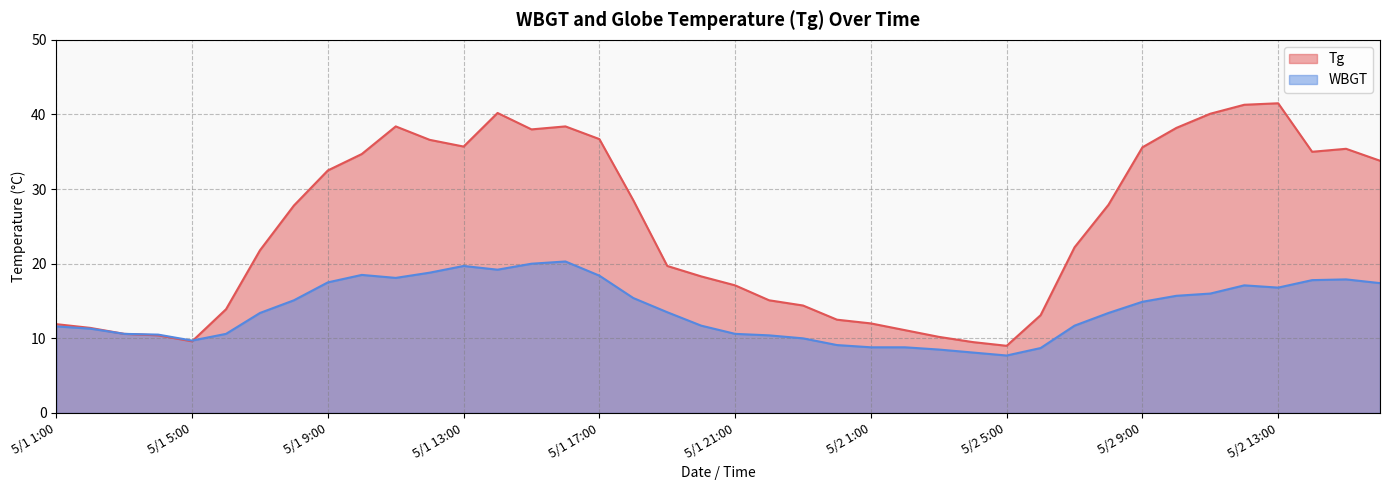

What is the label of the 38th point from the left?

5/2 14:00